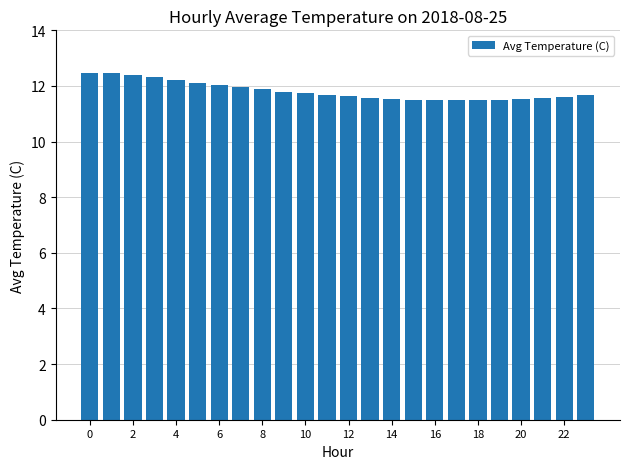

What is the value of the 7th bar from the left?

12.0